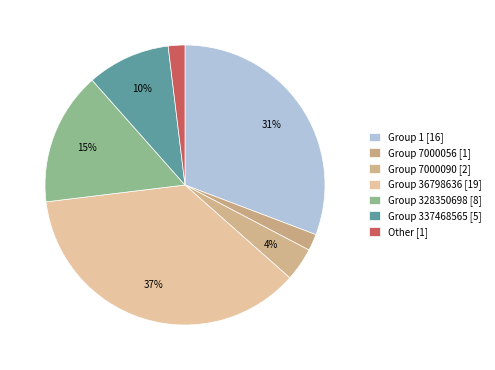

Count the number of slices in the pie.

7